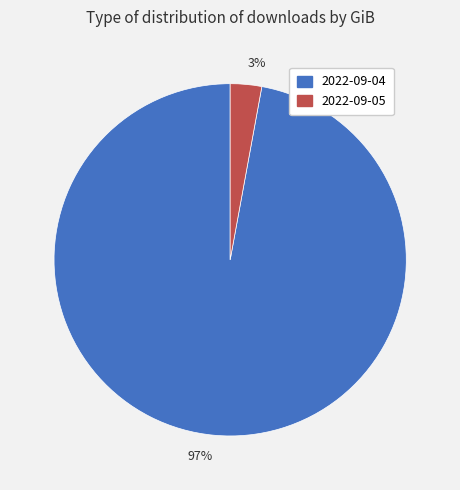

Combined, do 97% and 3% account for over 50%?

Yes